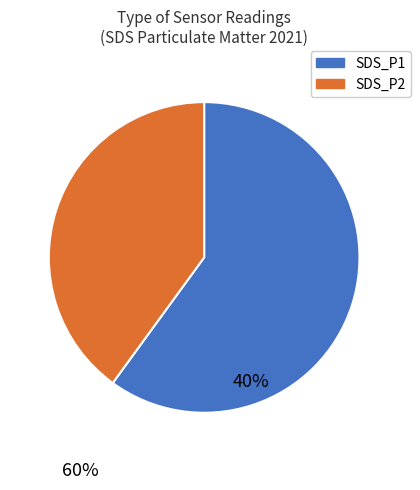

Is SDS_P2 the majority of the pie?

No